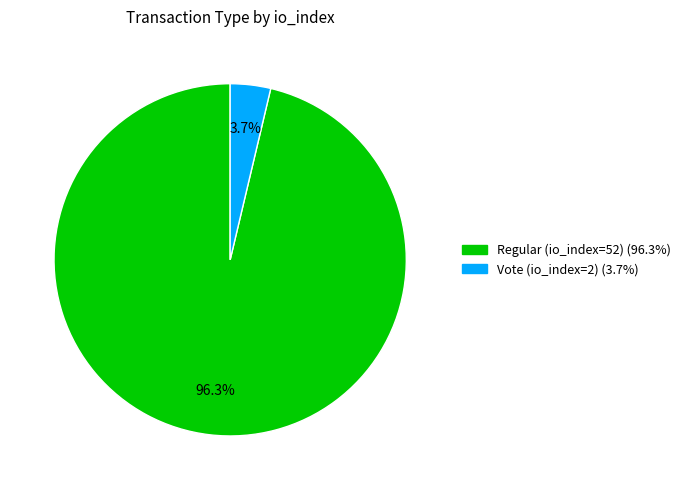

Count the number of slices in the pie.

2